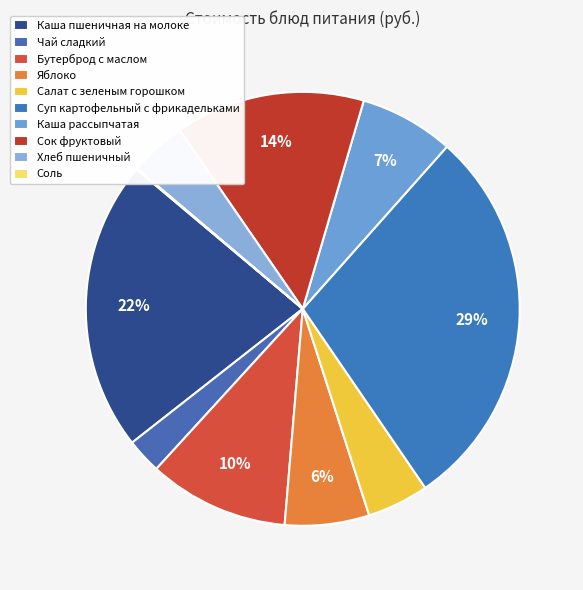

How many segments does this pie chart have?

10